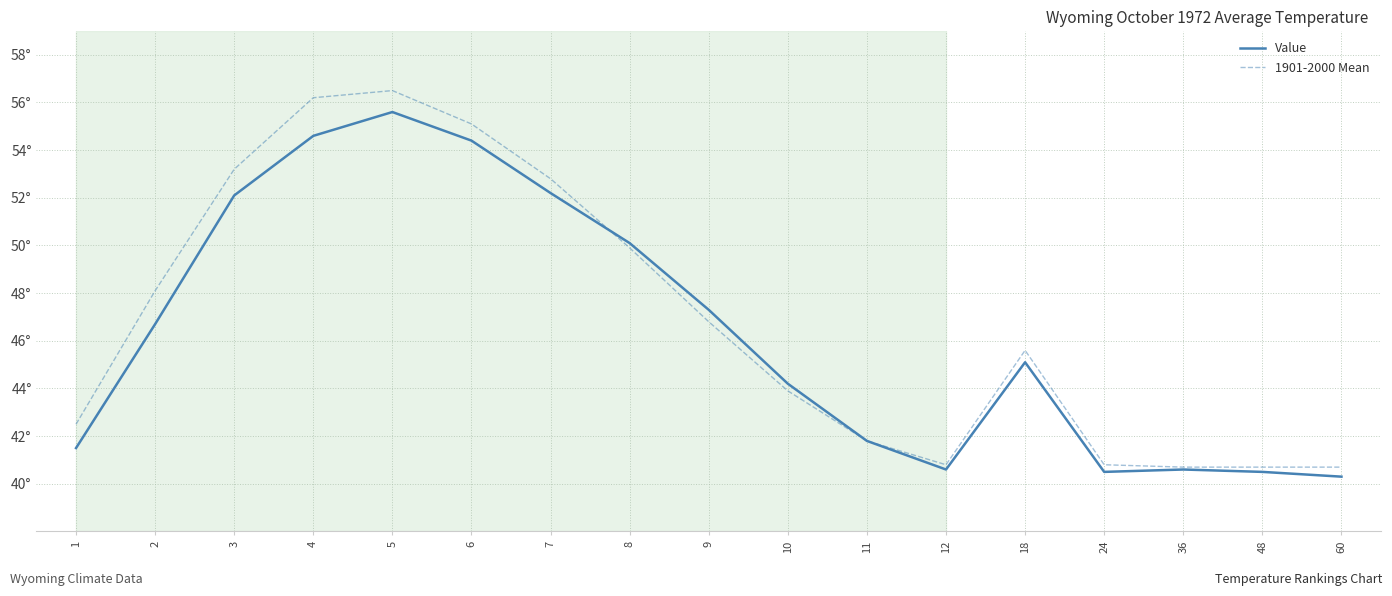

Which series changed the most between 3 and 36?

1901-2000 Mean